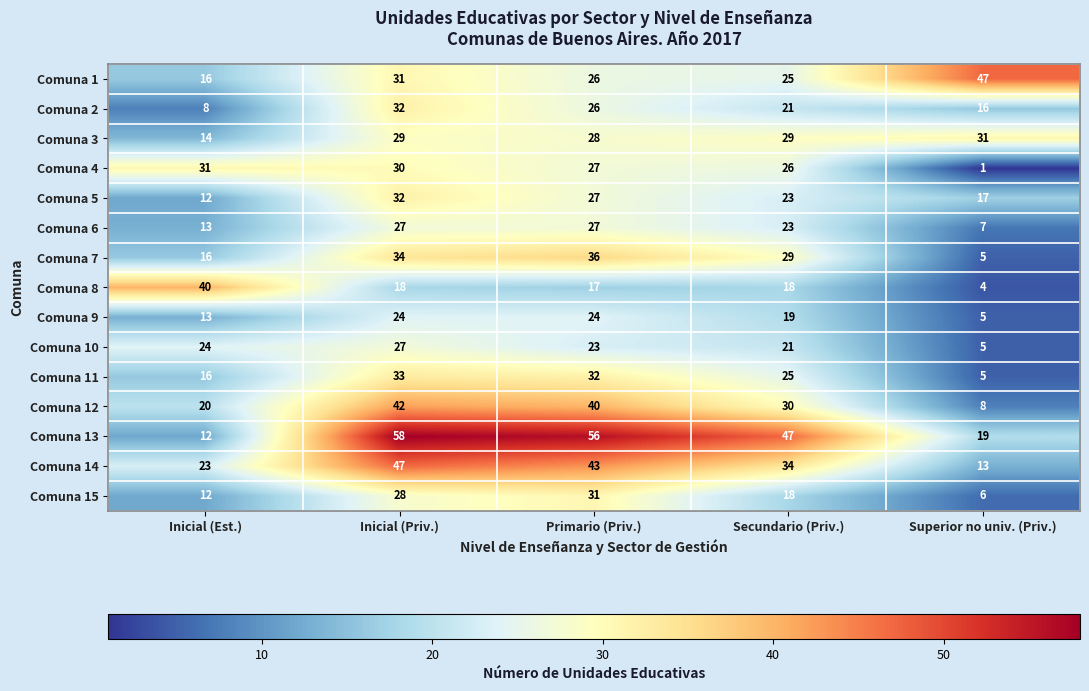

Rank the categories by Comuna 12 value from highest to lowest.

Inicial (Priv.), Primario (Priv.), Secundario (Priv.), Inicial (Est.), Superior no univ. (Priv.)